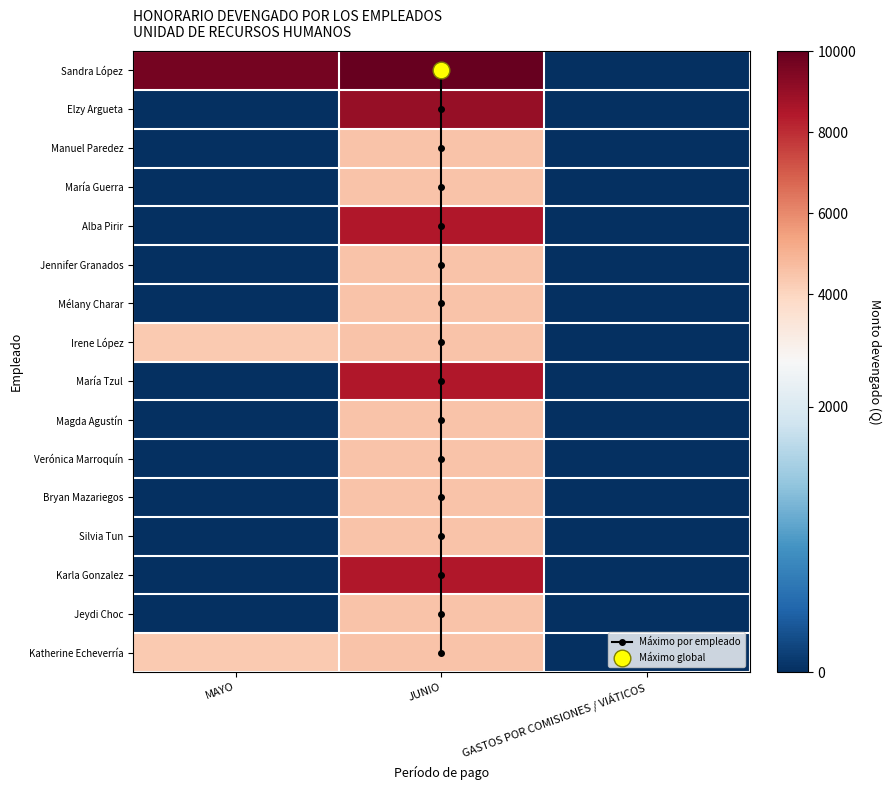

Reading left to right, list all the values displayed in this chart.

Sandra Elizabeth Santos López: 9677.4	10000.0	0.0
Elzy Franzy Mateo Argueta: 0.0	9000.0	0.0
Manuel Tejaxun Paredez: 0.0	4500.0	0.0
María Máxima Elena Camey Guerra: 0.0	4500.0	0.0
Alba Gricelda Uzén Sal de Pirir: 0.0	8500.0	0.0
Jennifer Ivone Carías Granados: 0.0	4500.0	0.0
Mélany Anali Yac Charar: 0.0	4500.0	0.0
Irene Victoria Capriel López: 4354.8	4500.0	0.0
María Angélica Lacán Tzul: 0.0	8500.0	0.0
Magda de los Angeles García Agustín: 0.0	4500.0	0.0
Verónica Violeta Isidro Marroquín: 0.0	4500.0	0.0
Bryan Estuardo Pantuj Mazariegos: 0.0	4500.0	0.0
Silvia Victoria Xitimul Tun: 0.0	4500.0	0.0
Karla Viviana Pop Gonzalez: 0.0	8500.0	0.0
Jeydi Caál Choc: 0.0	4500.0	0.0
Katherine Julissa Mejía Echeverría: 4354.8	4500.0	0.0